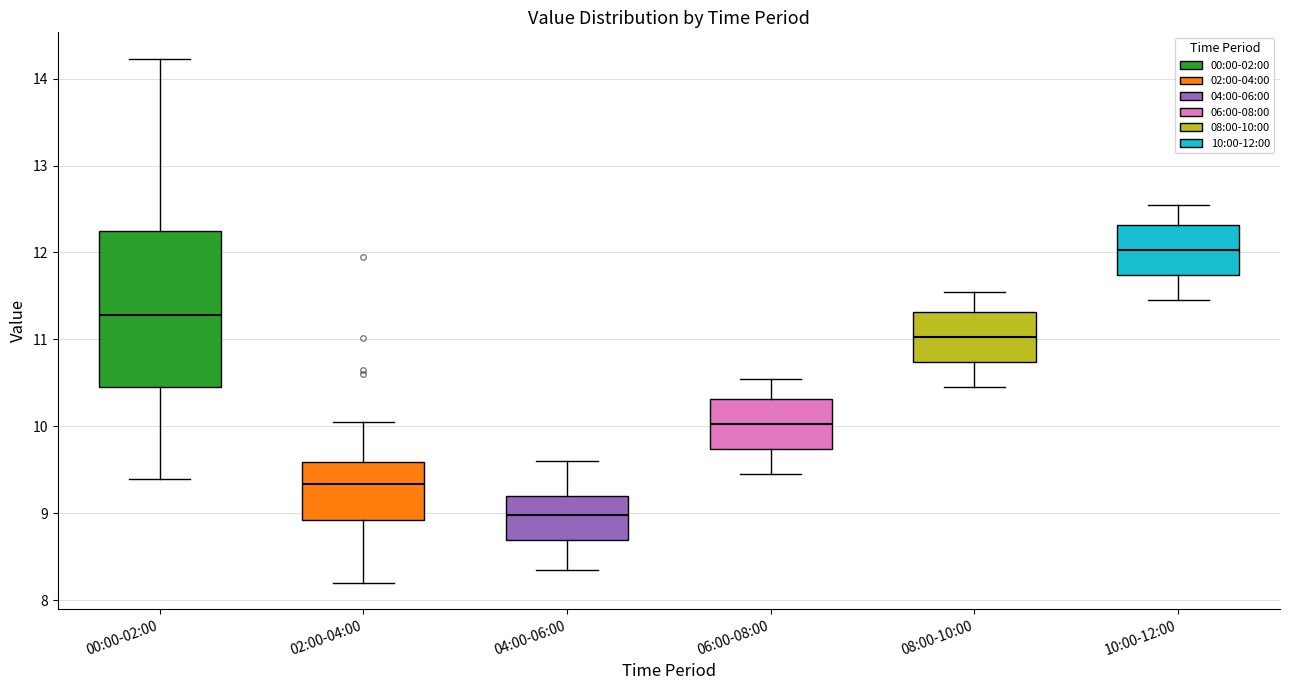

Which box has the highest median line?

10:00-12:00